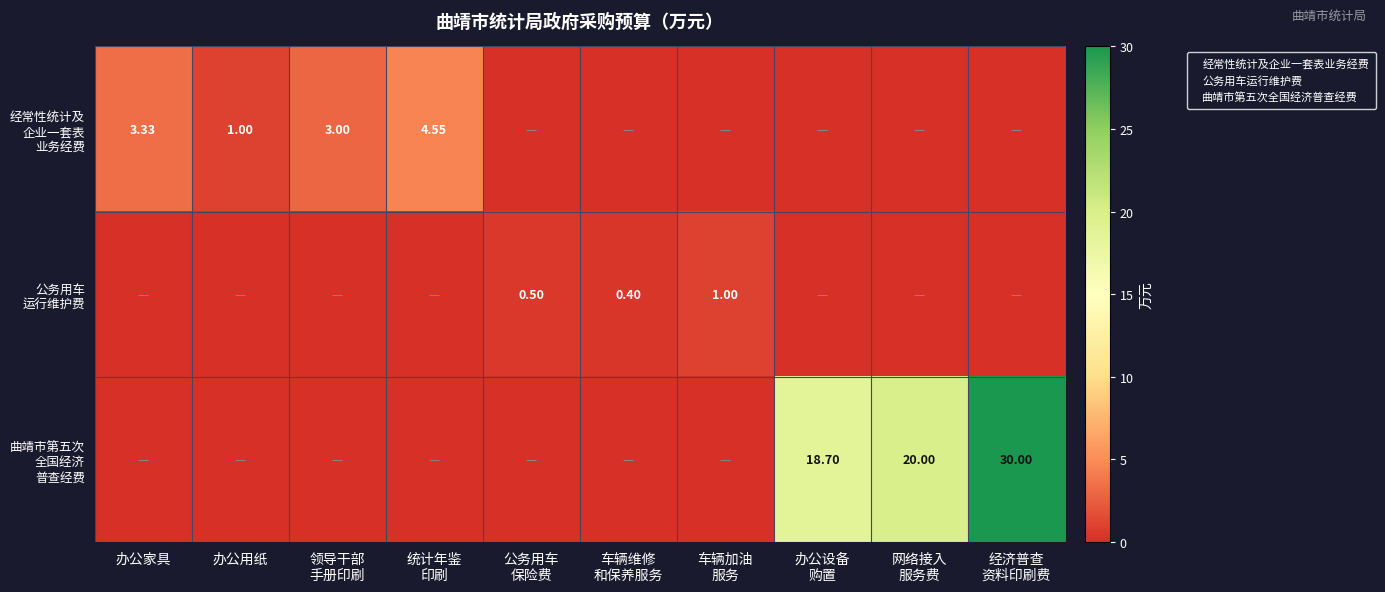

Rank the categories by 公务用车 运行维护费 value from lowest to highest.

办公家具, 办公用纸, 领导干部 手册印刷, 统计年鉴 印刷, 办公设备 购置, 网络接入 服务费, 经济普查 资料印刷费, 车辆维修 和保养服务, 公务用车 保险费, 车辆加油 服务